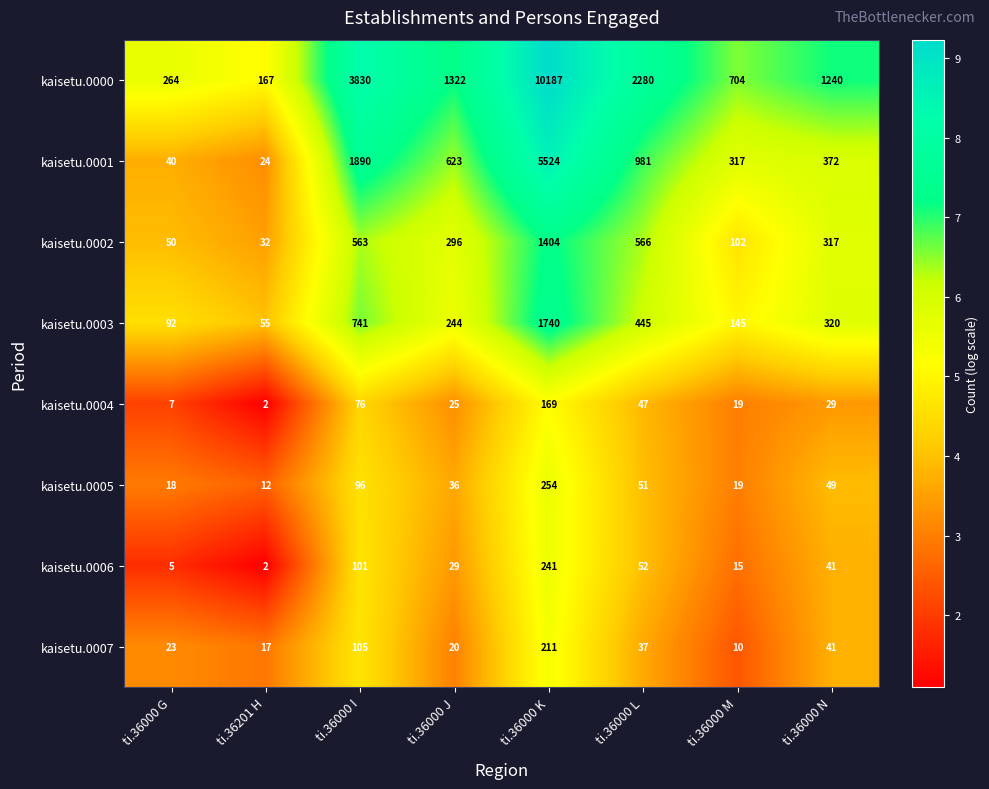

Where does the kaisetu.0000 series first go above 1322?

ti.36000 I